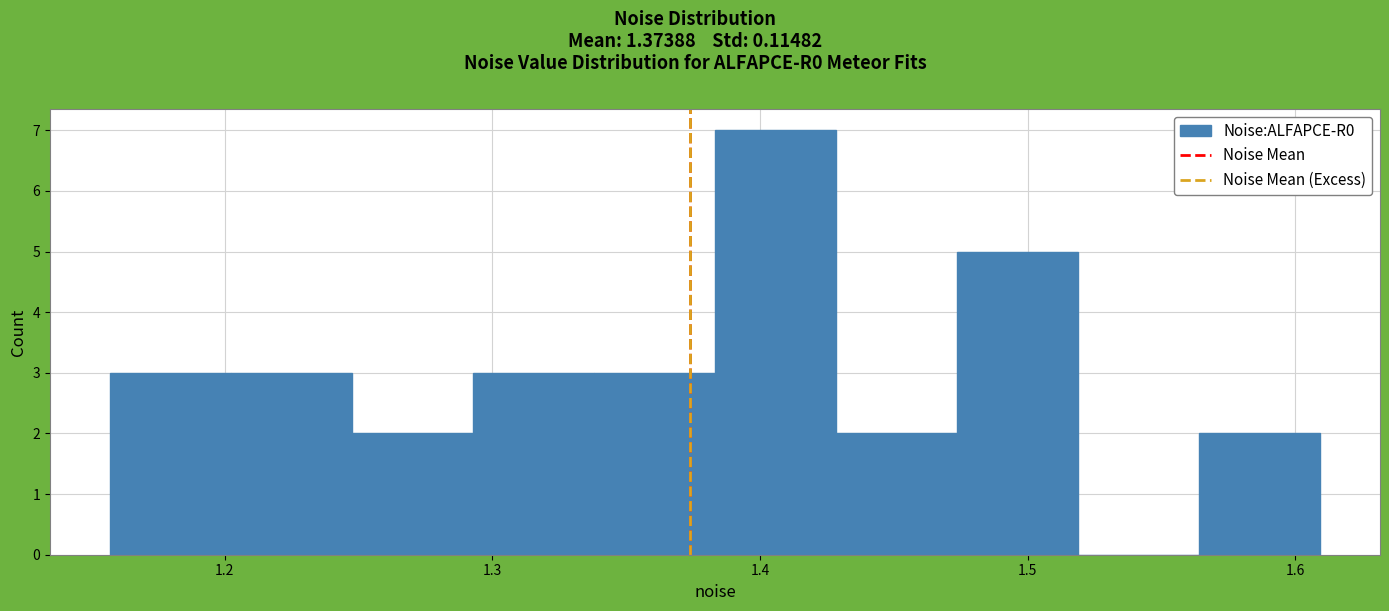

Over which range of the x-axis is the bar tallest?

1.38 to 1.43